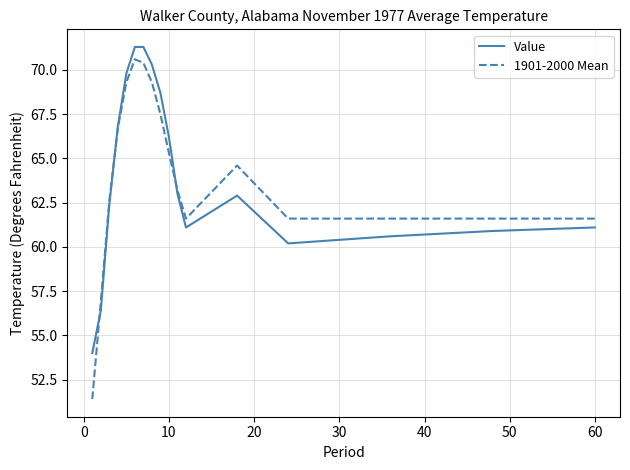

What is the highest value of the 1901-2000 Mean series?

70.6